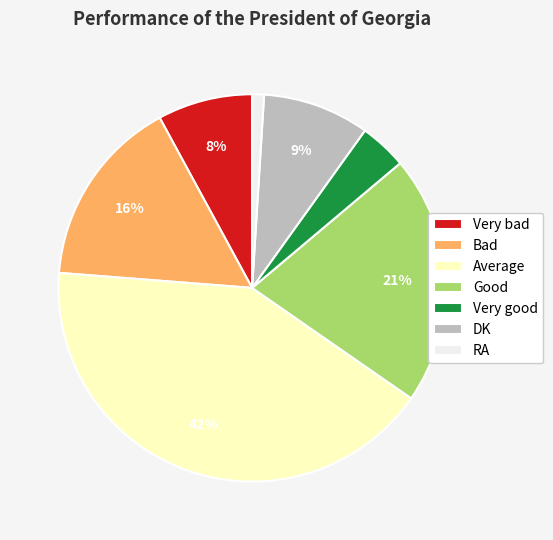

Is it true that Bad is 10% of the pie?

False